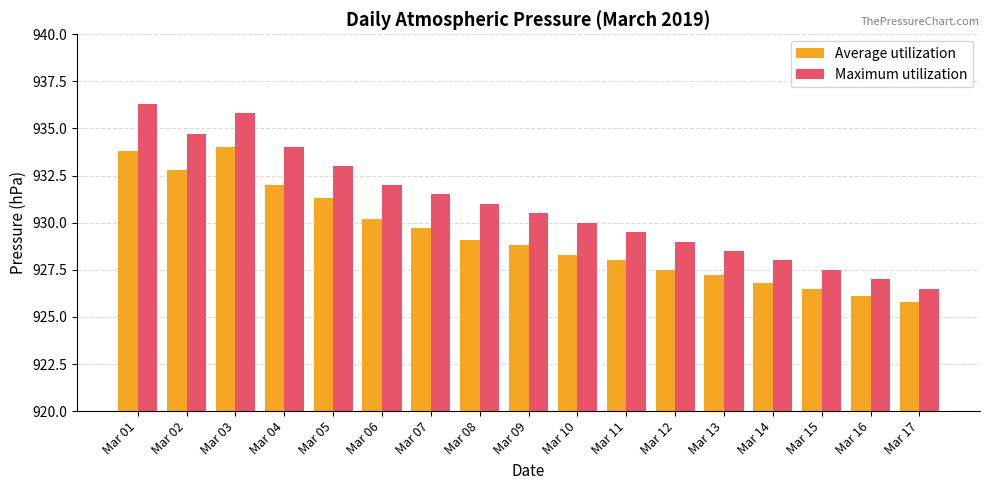

Rank the series at Mar 02 from lowest to highest value.

Average utilization, Maximum utilization